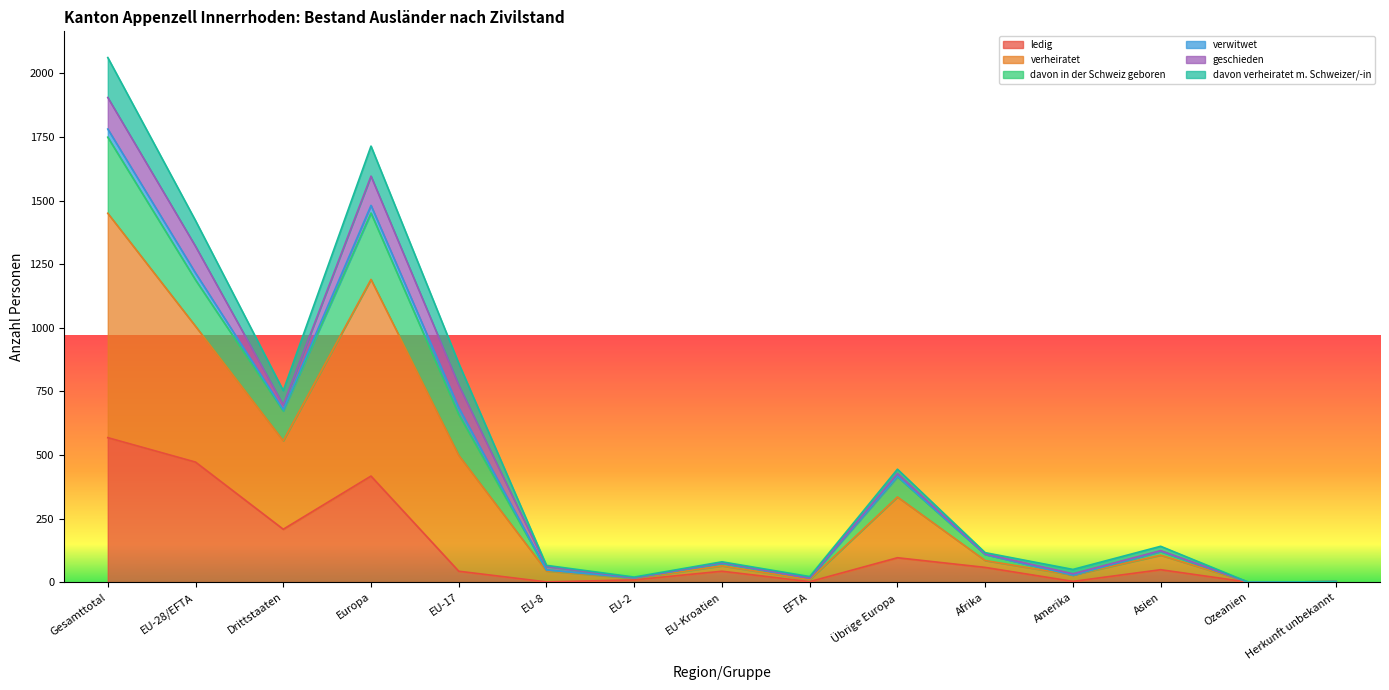

What is the maximum value for ledig?

568